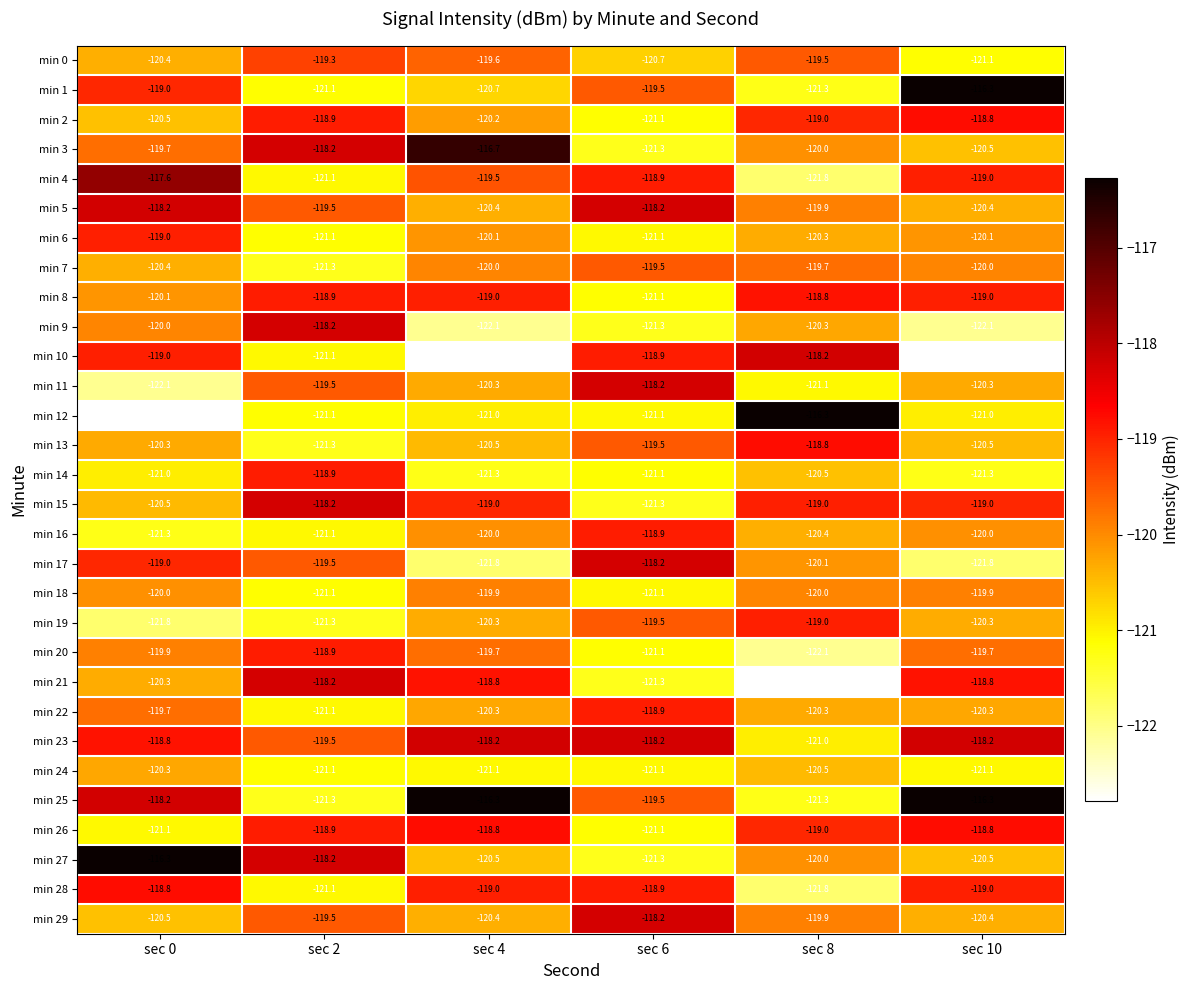

Which series has the largest total across all categories?

min 25